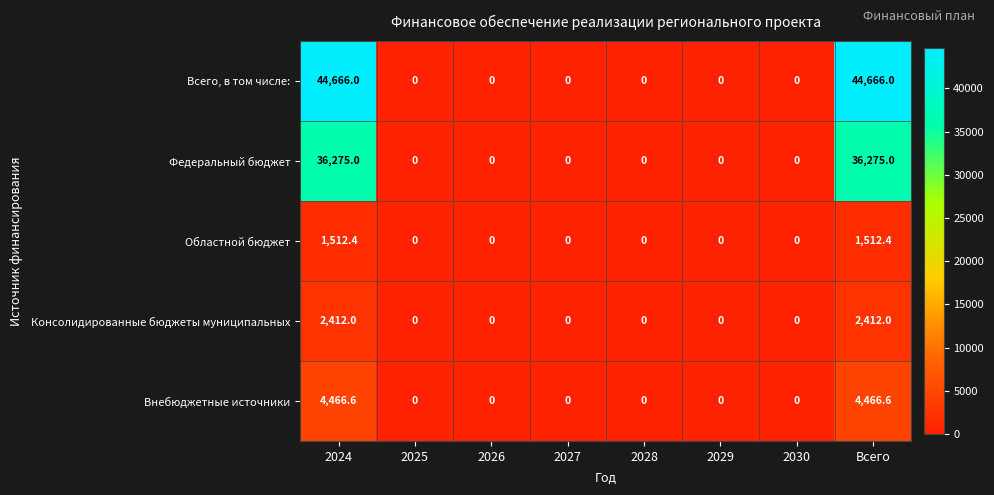

Between 2024 and 2025, which series saw the biggest shift?

Всего, в том числе: